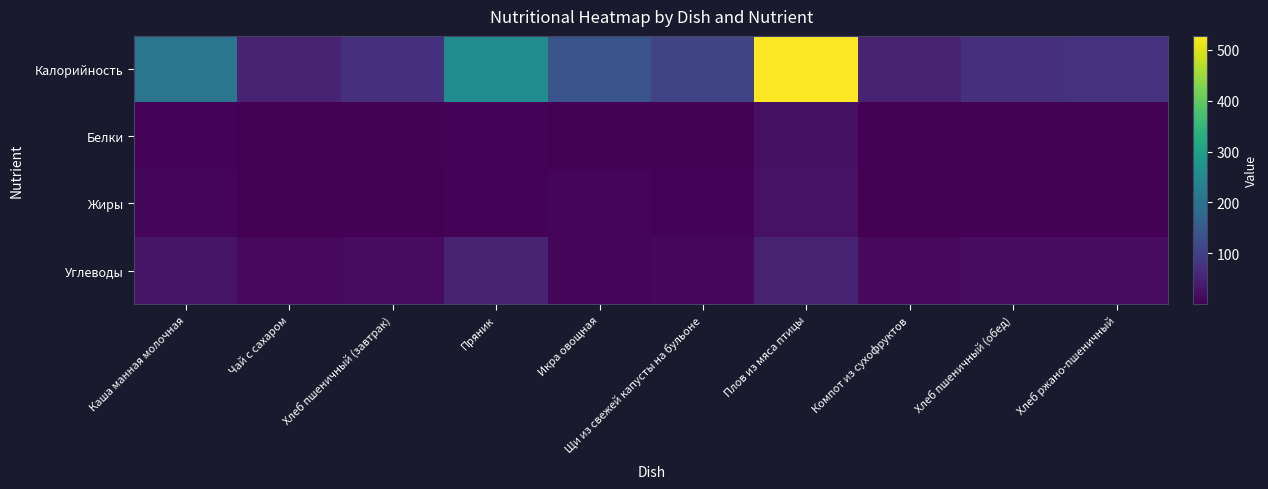

What is the maximum value shown in the chart?

527.3